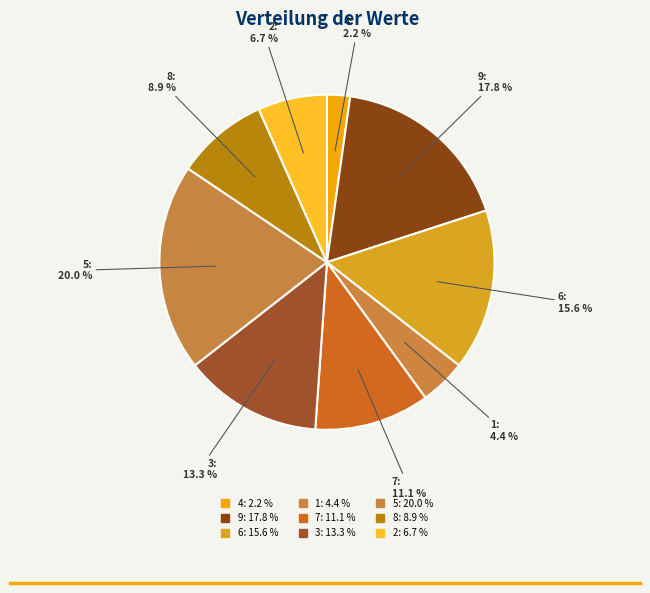

What is the change in value from 9 to 3?

-2